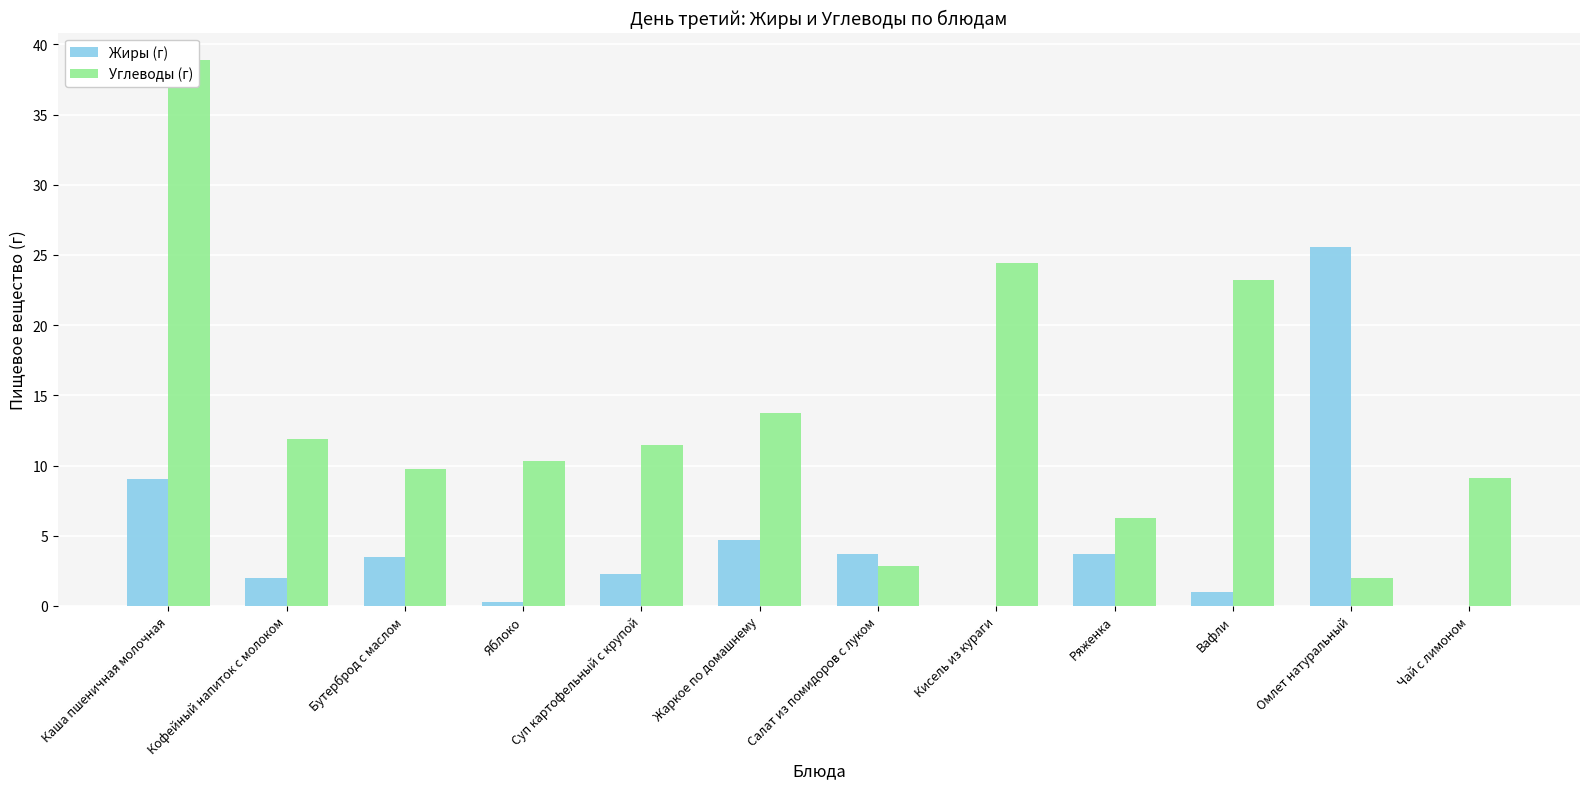

Is it true that Жиры (г) equals 1.9 at Жаркое по домашнему?

False